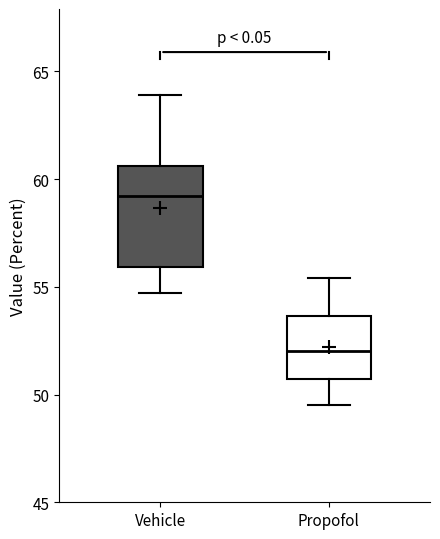

Comparing the boxes themselves (not the whiskers), which one is the tallest?

Vehicle